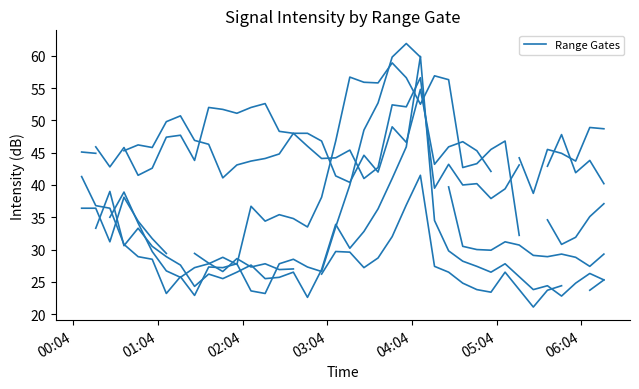

Does the chart have visible grid lines?

No